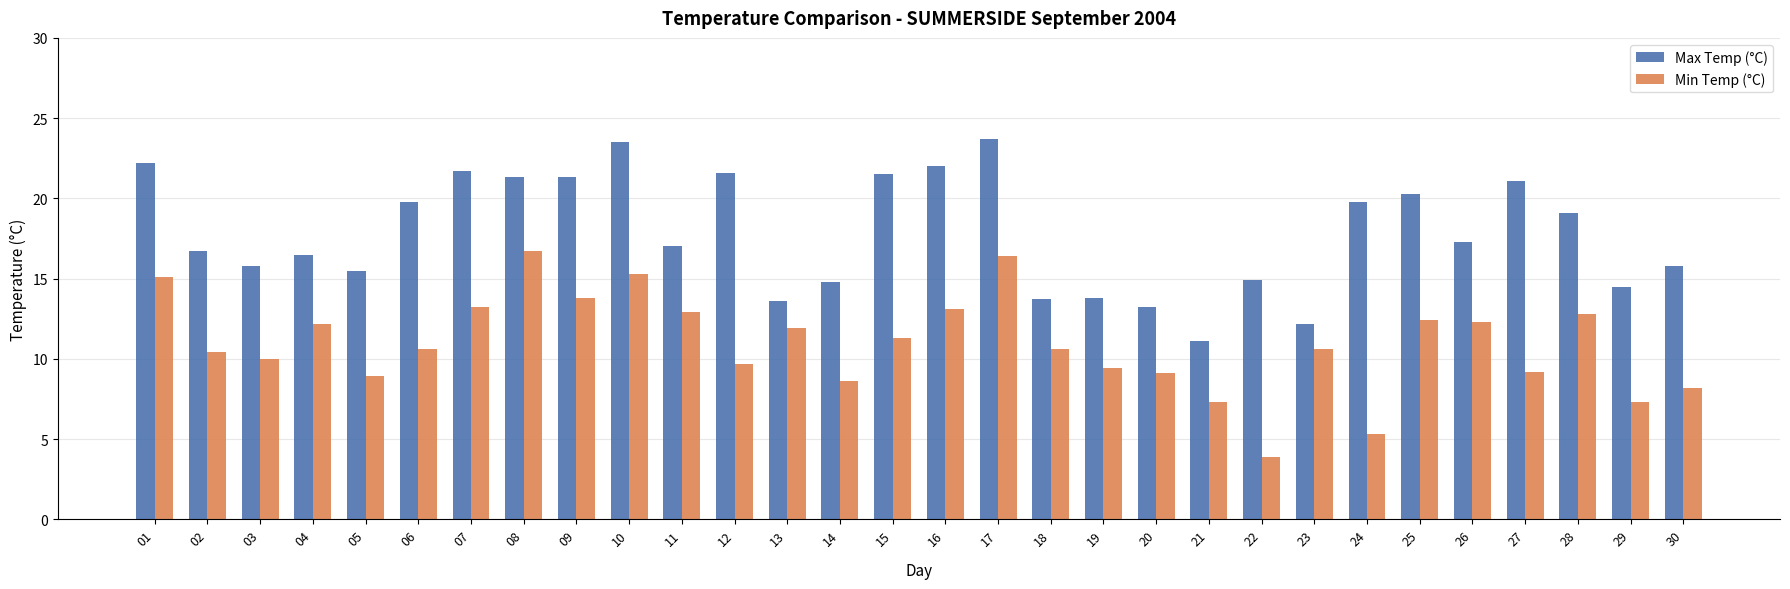

How many bars are there in total?

60